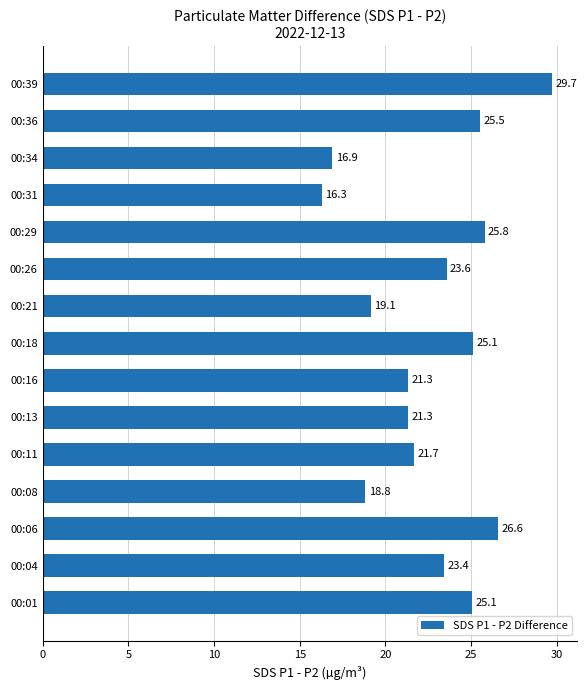

How many bars are there in total?

15